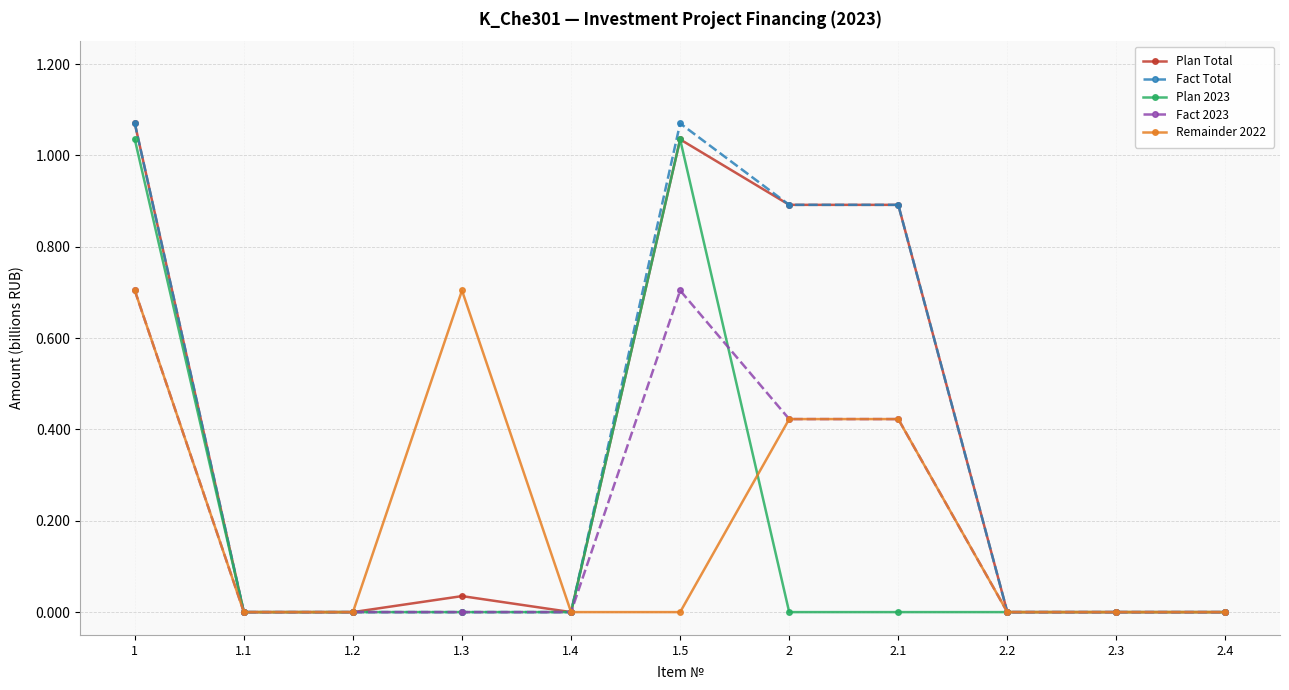

The Fact 2023 series shows 0.0 at 1.4. True or false?

True